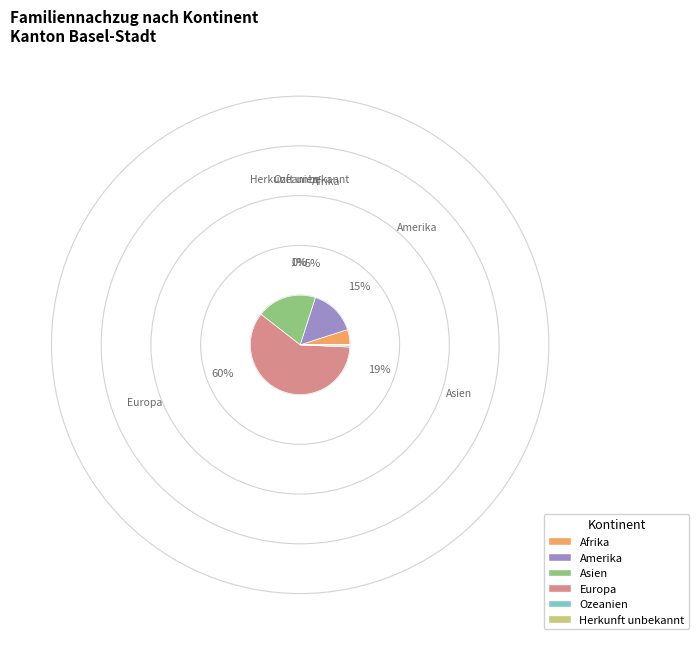

The Herkunft unbekannt slice represents 0% of the pie. True or false?

True